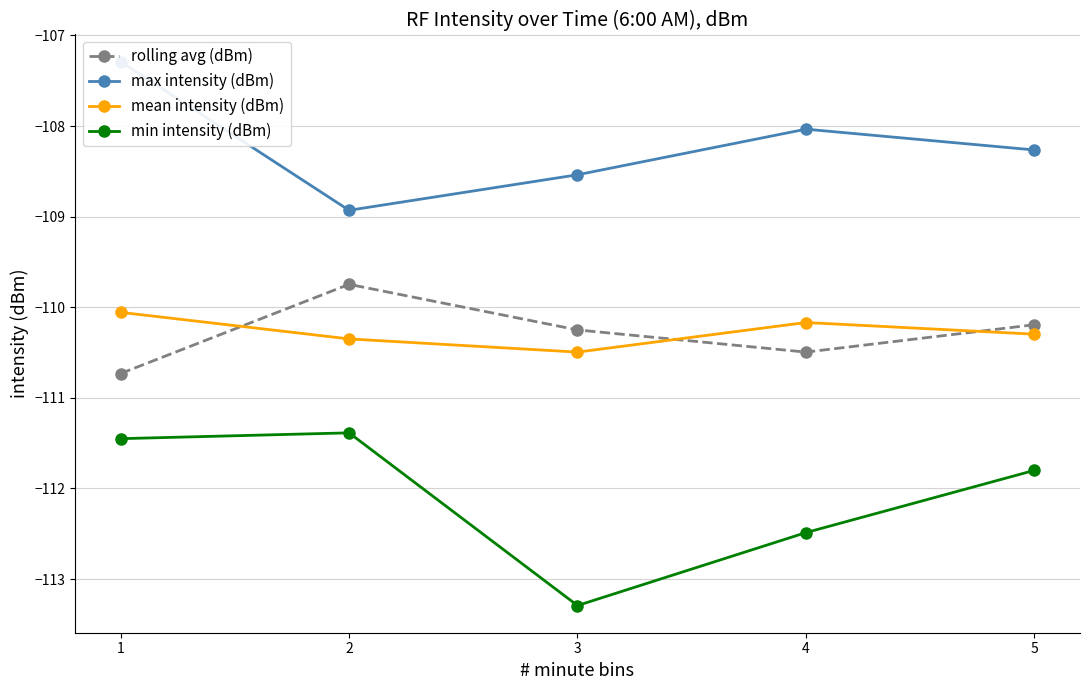

Rank the series by their maximum value, from highest to lowest.

max intensity (dBm), rolling avg (dBm), mean intensity (dBm), min intensity (dBm)